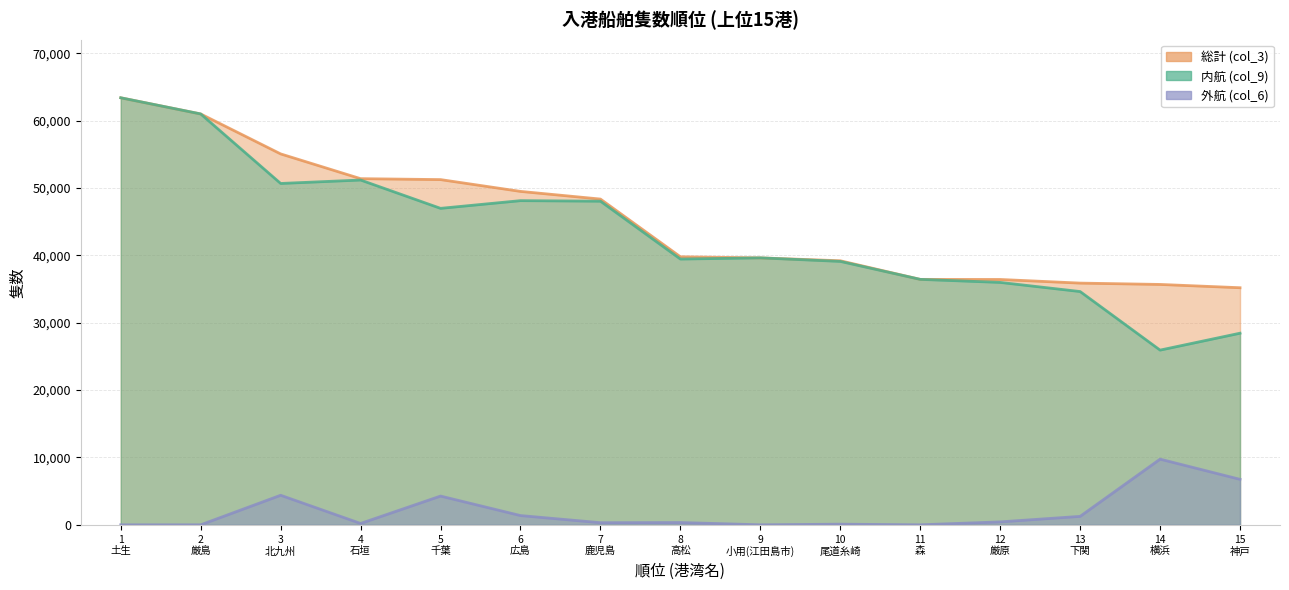

List the labels in order of 内航 (col_9) value, smallest first.

14 横浜, 15 神戸, 13 下関, 12 厳原, 11 森, 10 尾道糸崎, 8 高松, 9 小用(江田島市), 5 千葉, 7 鹿児島, 6 広島, 3 北九州, 4 石垣, 2 厳島, 1 土生